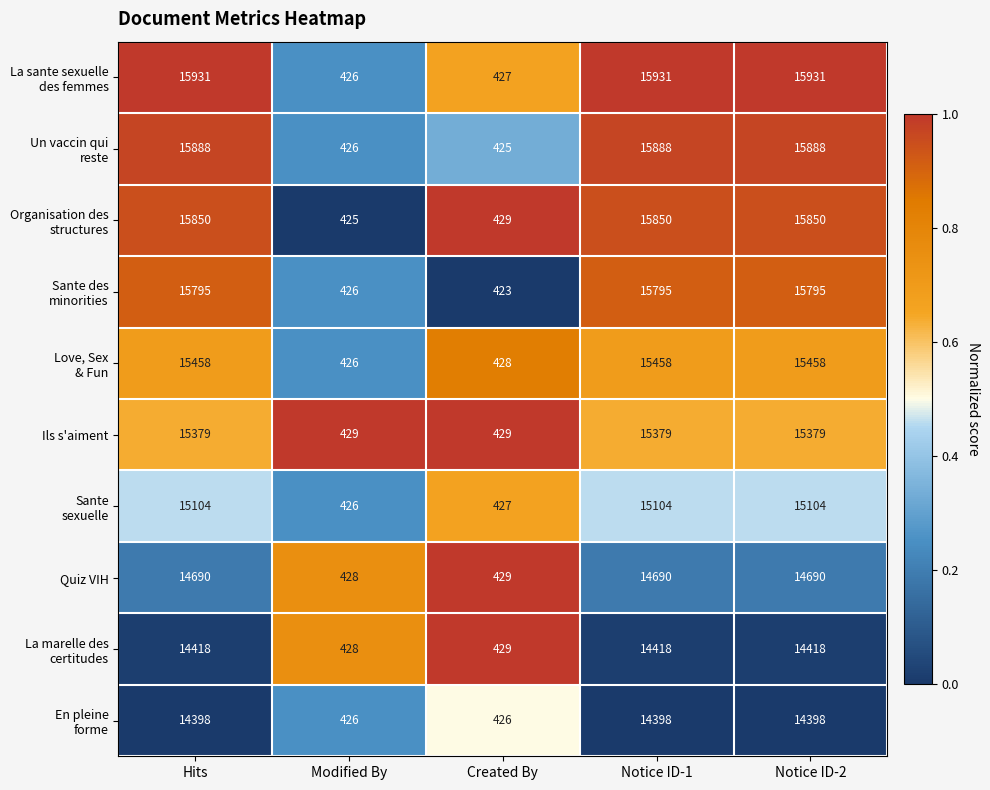

What is the total value across all series at Hits?

152911